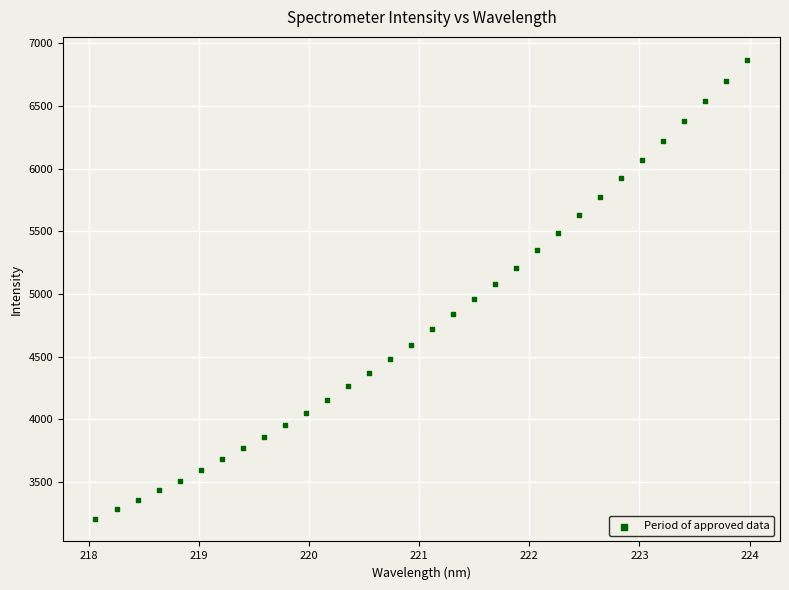

What is the range of Y values (max minus min)?

3657.7